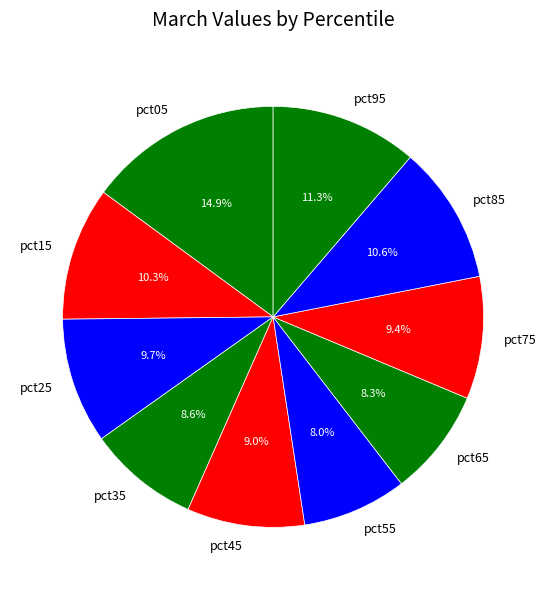

The pct35 slice represents 2% of the pie. True or false?

False